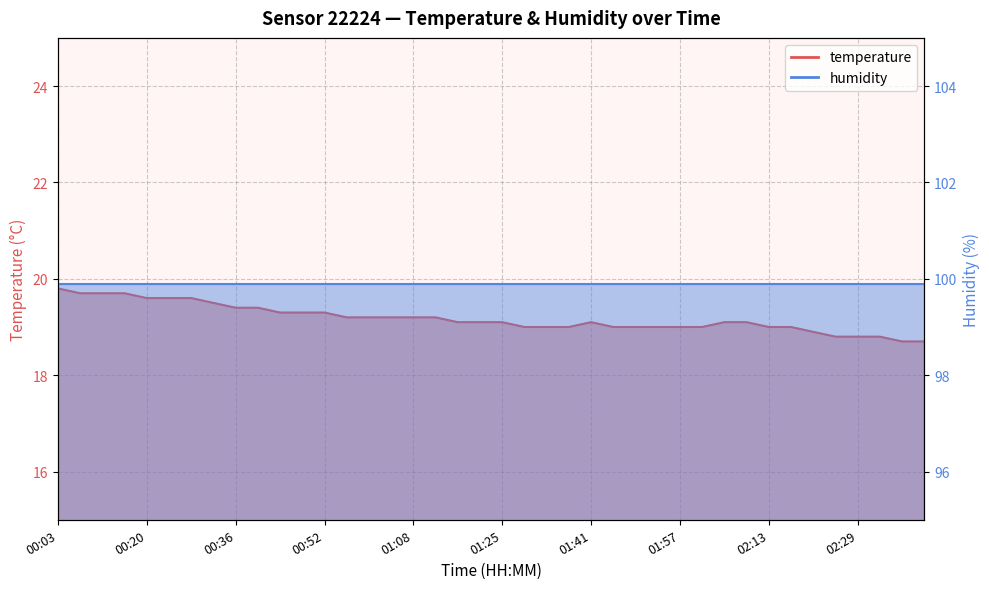

Reading right to left, list all the values displayed in this chart.

18.7	18.7	18.8	18.8	18.8	18.9	19.0	19.0	19.1	19.1	19.0	19.0	19.0	19.0	19.0	19.1	19.0	19.0	19.0	19.1	19.1	19.1	19.2	19.2	19.2	19.2	19.2	19.3	19.3	19.3	19.4	19.4	19.5	19.6	19.6	19.6	19.7	19.7	19.7	19.8